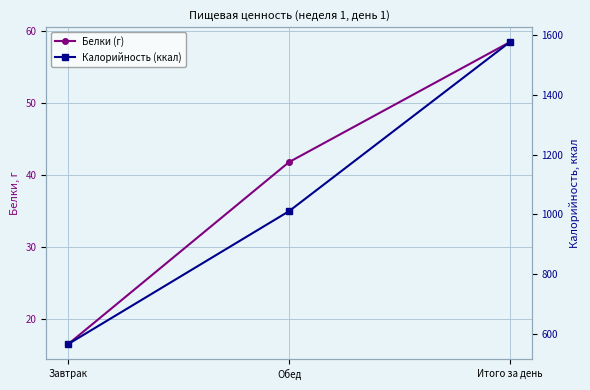

Which series has the widest spread of values?

Калорийность (ккал)